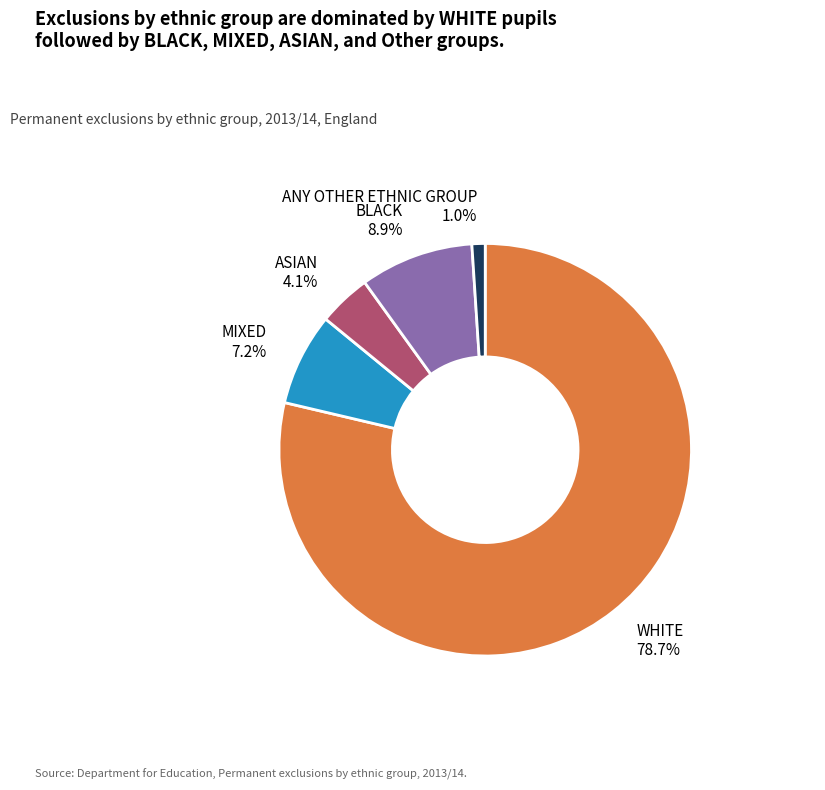

Count the number of slices in the pie.

5